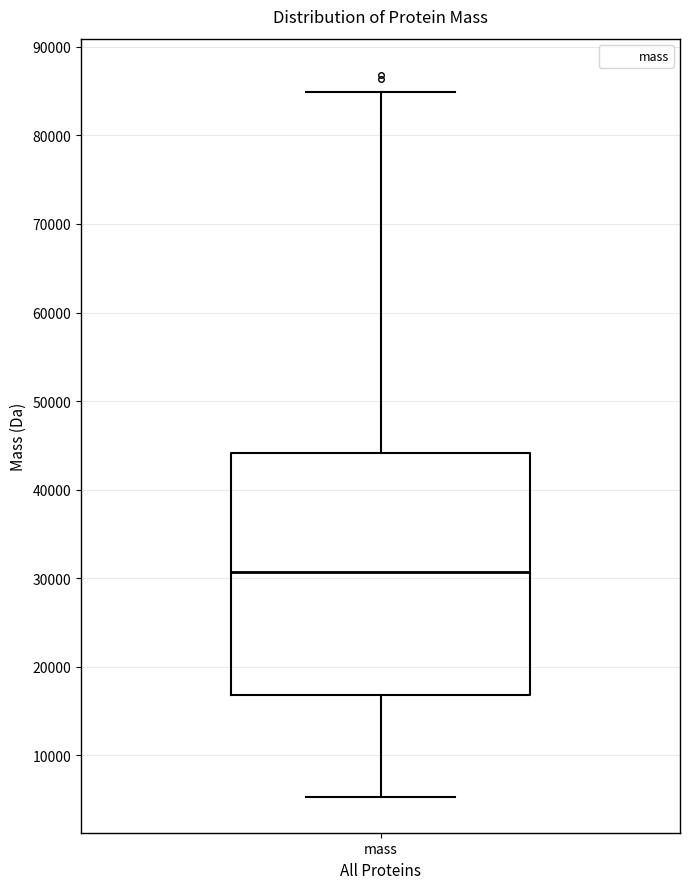

Transcribe this box plot: give where the median line is, the range the box spans, and where the two whiskers end, as read against the y-axis. The values are not printed on the chart, so give them approximately, as read against the axis.

median 31000, box 17000 to 44000, whiskers 5000 to 85000